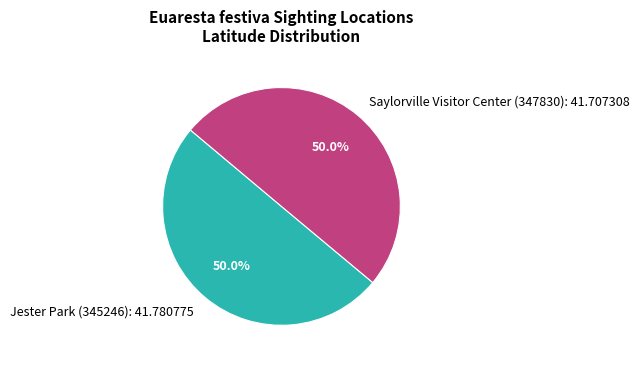

How much of the chart is everything except Jester Park (345246): 41.780775?

50.0%